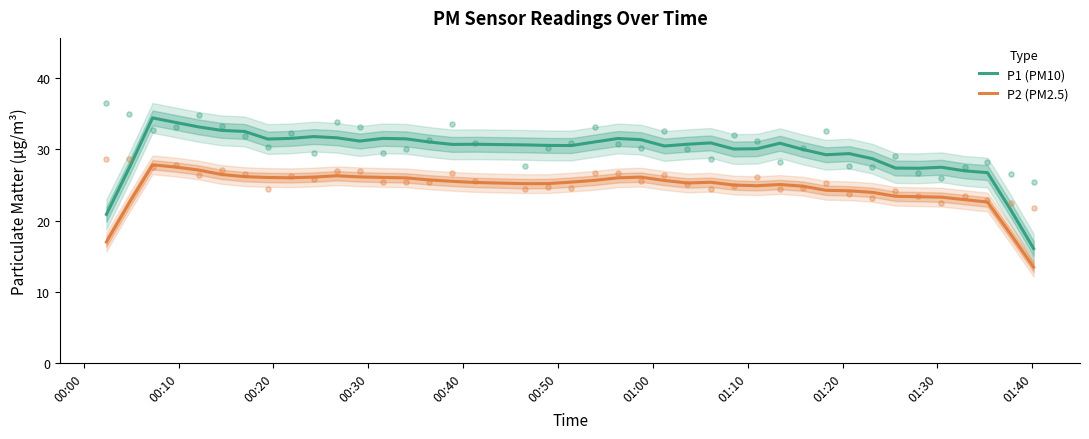

Which series contains the lowest Y value?

P2 (PM2.5)